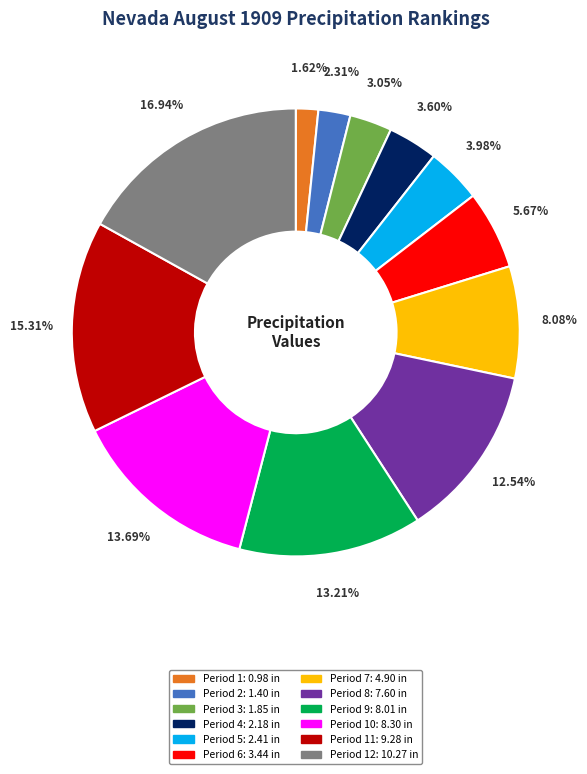

Is there any slice that represents more than half of the pie?

No